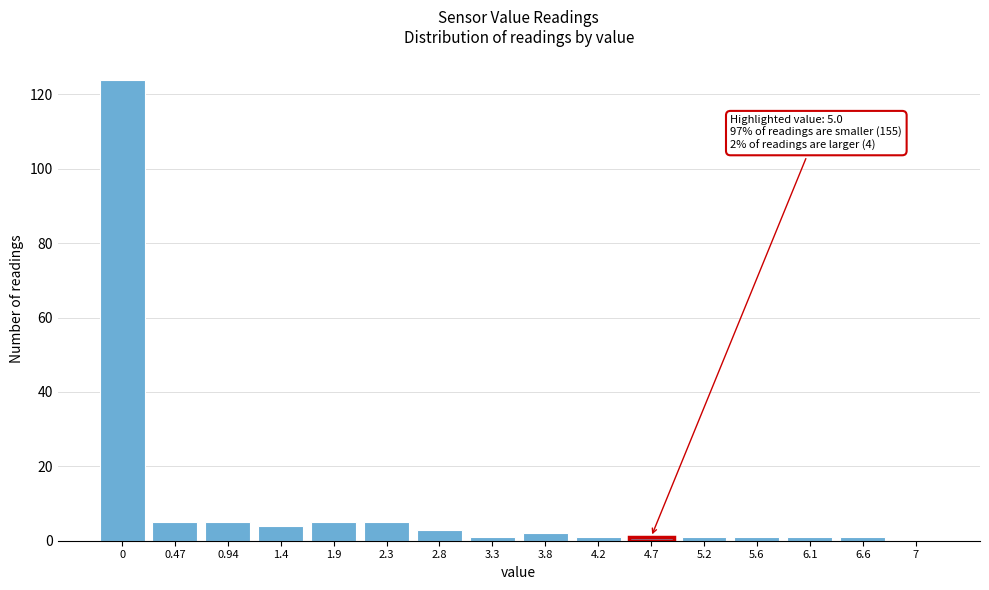

Reading left to right, what are all the values shown in this chart?

0=124	0.47=5	0.94=5	1.4=4	1.9=5	2.3=5	2.8=3	3.3=1	3.8=2	4.2=1	4.7=1	5.2=1	5.6=1	6.1=1	6.6=1	7=0